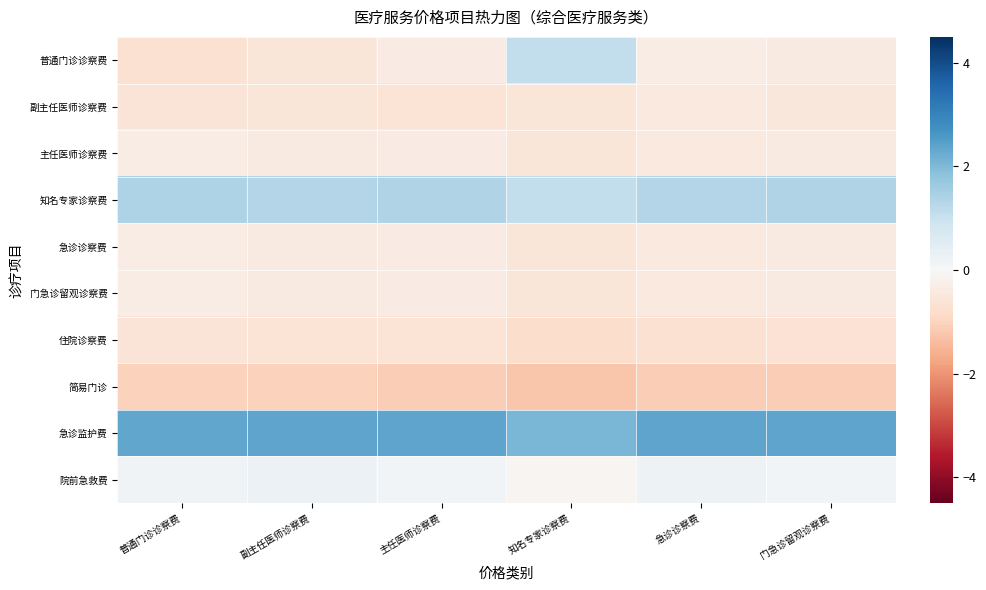

Reading left to right, what are all the values shown in this chart?

普通门诊诊察费: 普通门诊诊察费=-0.7	副主任医师诊察费=-0.5	主任医师诊察费=-0.4	知名专家诊察费=1.1	急诊诊察费=-0.3	门急诊留观诊察费=-0.4
副主任医师诊察费: 普通门诊诊察费=-0.6	副主任医师诊察费=-0.5	主任医师诊察费=-0.6	知名专家诊察费=-0.5	急诊诊察费=-0.5	门急诊留观诊察费=-0.5
主任医师诊察费: 普通门诊诊察费=-0.3	副主任医师诊察费=-0.4	主任医师诊察费=-0.4	知名专家诊察费=-0.5	急诊诊察费=-0.5	门急诊留观诊察费=-0.4
知名专家诊察费: 普通门诊诊察费=1.4	副主任医师诊察费=1.3	主任医师诊察费=1.4	知名专家诊察费=1.1	急诊诊察费=1.3	门急诊留观诊察费=1.4
急诊诊察费: 普通门诊诊察费=-0.3	副主任医师诊察费=-0.4	主任医师诊察费=-0.4	知名专家诊察费=-0.5	急诊诊察费=-0.5	门急诊留观诊察费=-0.4
门急诊留观诊察费: 普通门诊诊察费=-0.3	副主任医师诊察费=-0.4	主任医师诊察费=-0.4	知名专家诊察费=-0.5	急诊诊察费=-0.5	门急诊留观诊察费=-0.4
住院诊察费: 普通门诊诊察费=-0.6	副主任医师诊察费=-0.6	主任医师诊察费=-0.6	知名专家诊察费=-0.8	急诊诊察费=-0.7	门急诊留观诊察费=-0.6
简易门诊: 普通门诊诊察费=-1.0	副主任医师诊察费=-1.0	主任医师诊察费=-1.1	知名专家诊察费=-1.2	急诊诊察费=-1.1	门急诊留观诊察费=-1.1
急诊监护费: 普通门诊诊察费=2.4	副主任医师诊察费=2.4	主任医师诊察费=2.4	知名专家诊察费=2.1	急诊诊察费=2.4	门急诊留观诊察费=2.4
院前急救费: 普通门诊诊察费=0.2	副主任医师诊察费=0.3	主任医师诊察费=0.1	知名专家诊察费=-0.1	急诊诊察费=0.2	门急诊留观诊察费=0.1